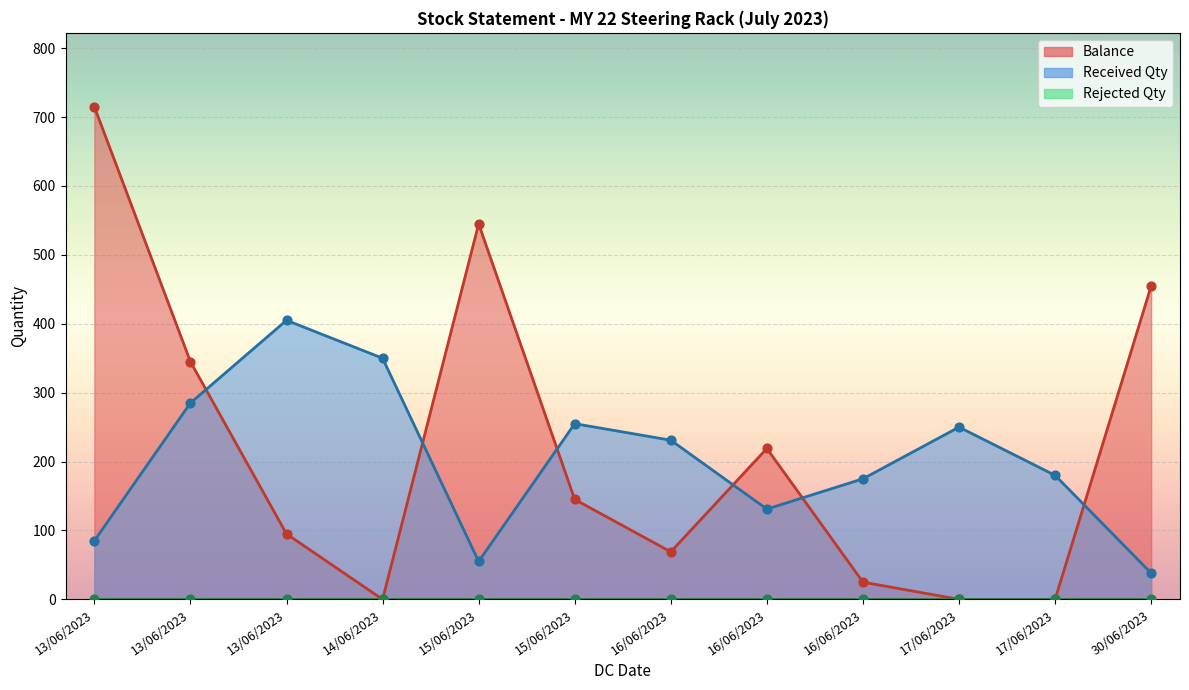

What is the total value across all series at 16/06/2023?

300